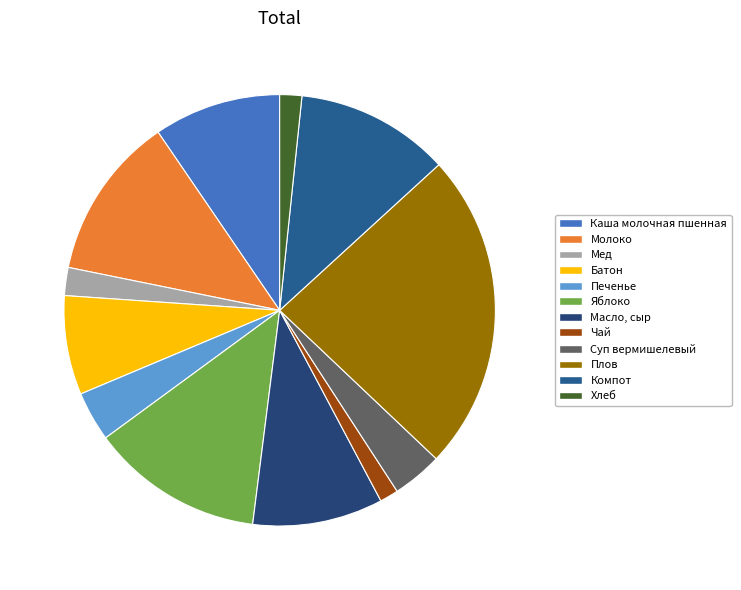

What percentage is the Печенье slice, to the nearest percent?

4%